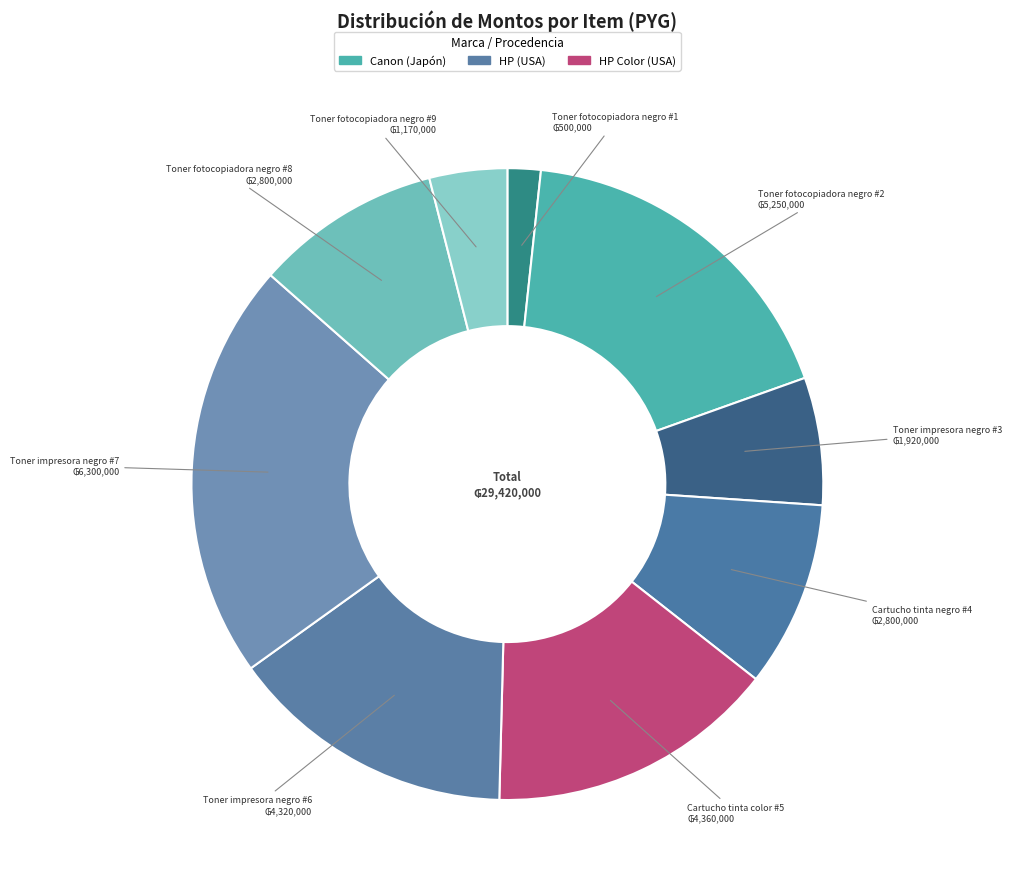

Count the number of slices in the pie.

9